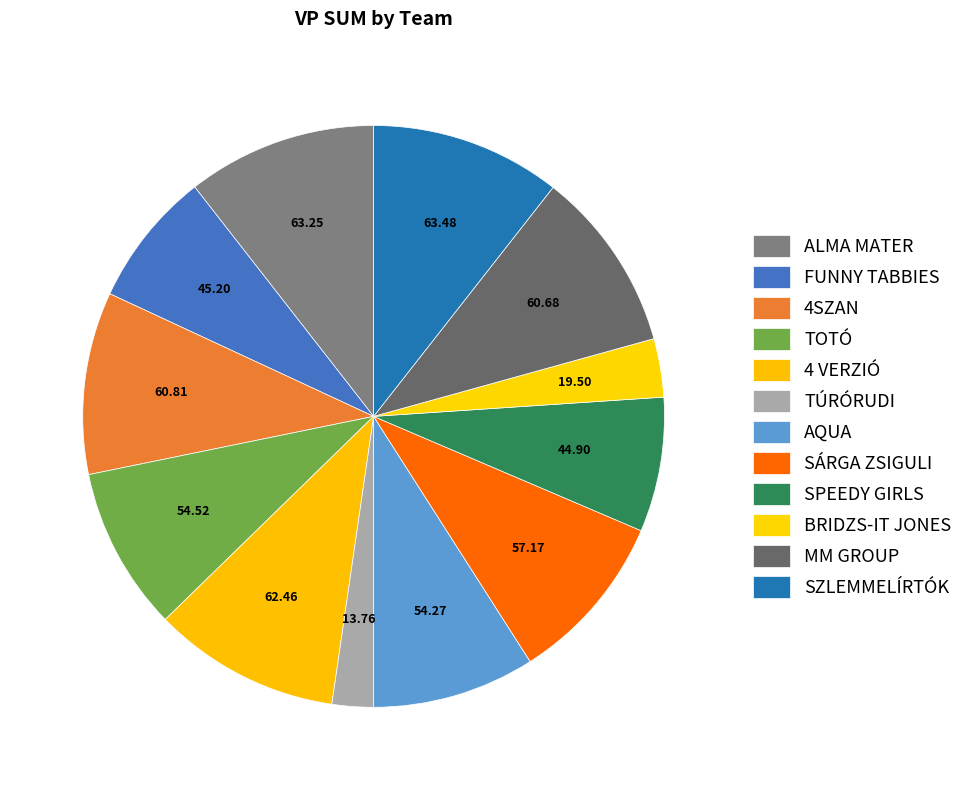

How many slices are in this pie chart?

12